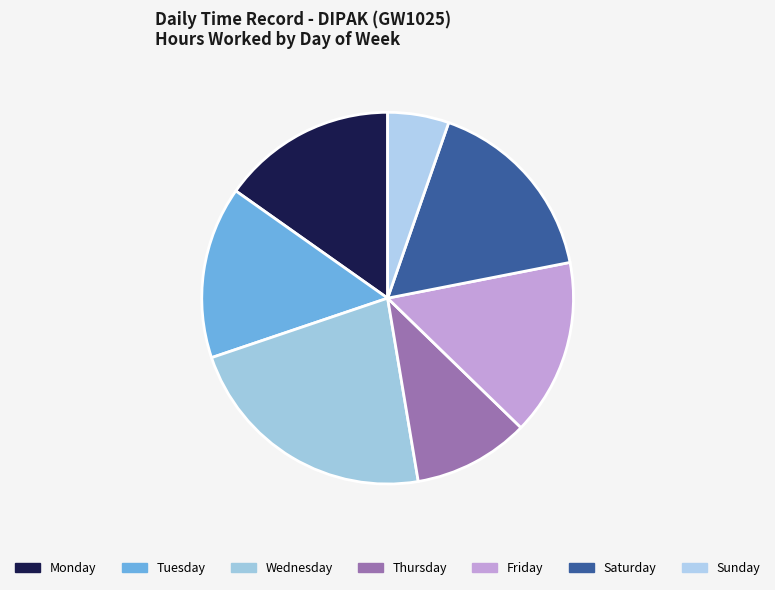

Count the number of slices in the pie.

7